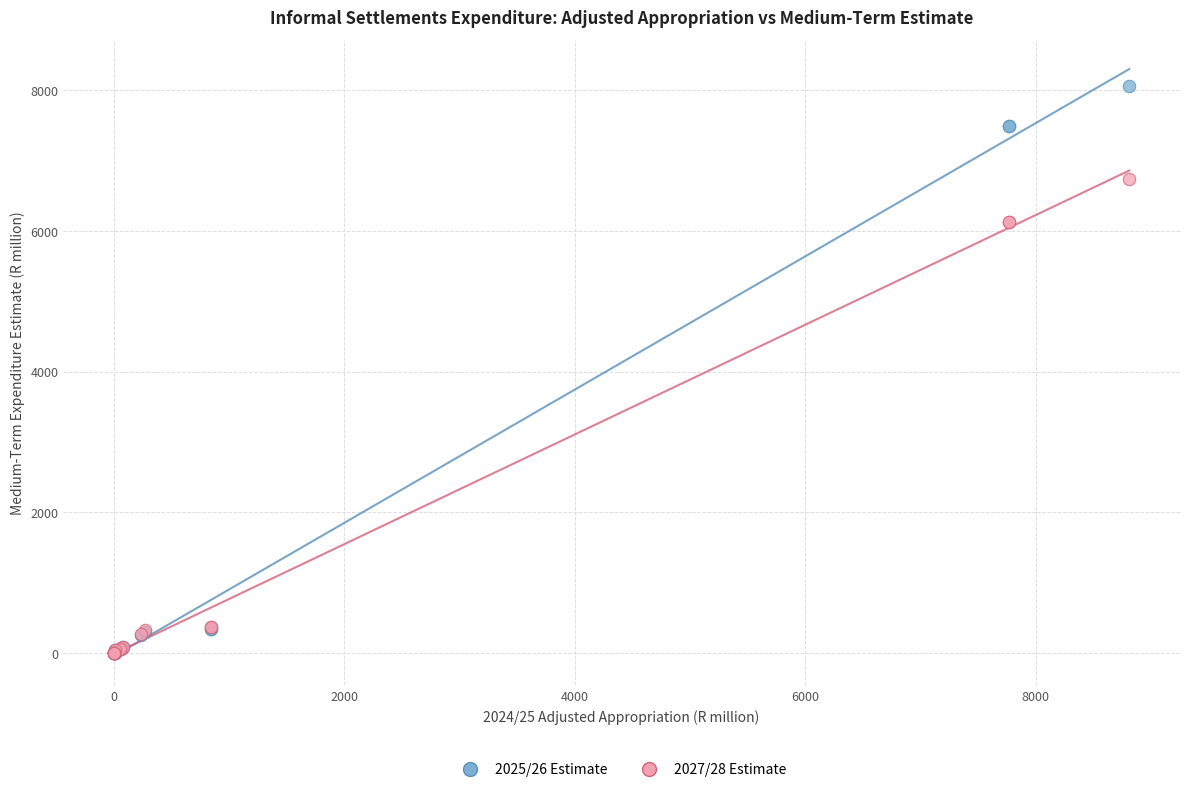

Which series has the widest spread of Y values?

2025/26 Estimate